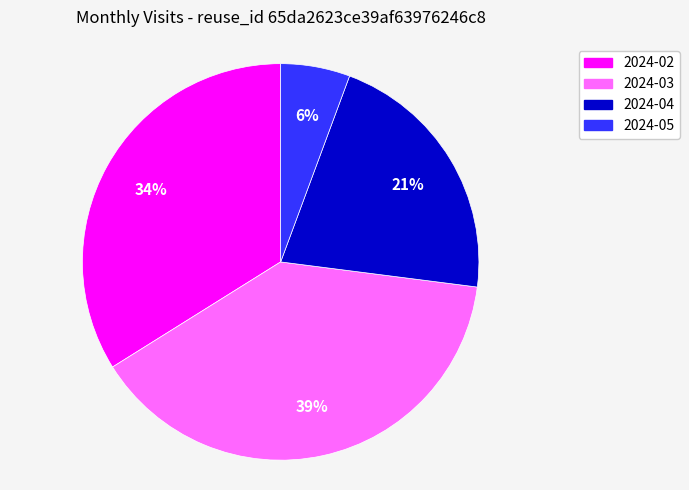

Do 2024-03 and 2024-02 together represent more than half of the pie?

Yes